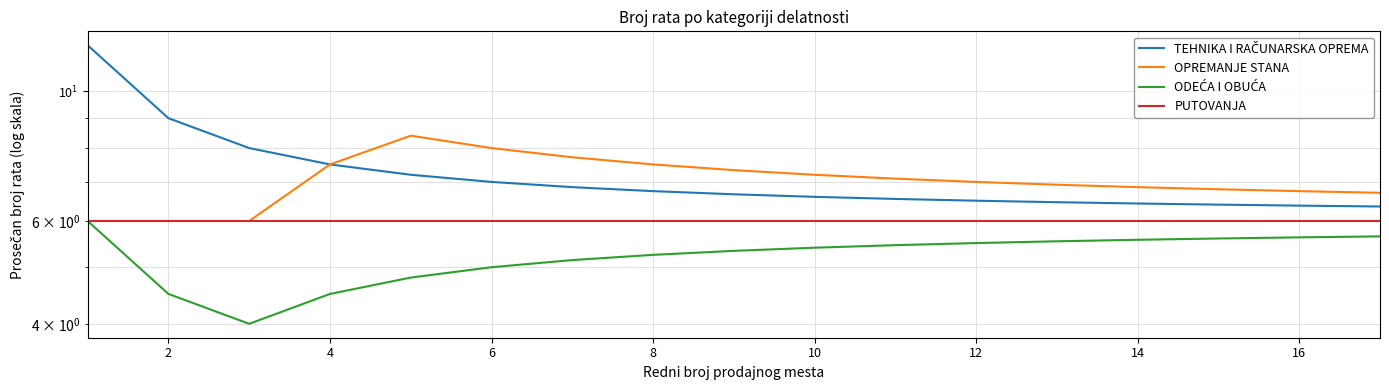

Is it true that TEHNIKA I RAČUNARSKA OPREMA equals 12.9 at 2?

False